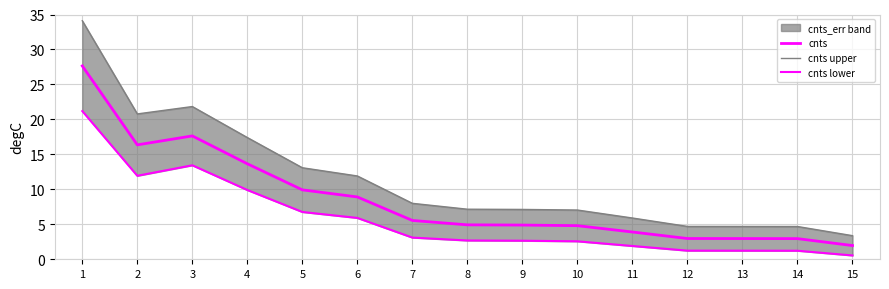

Reading left to right, transcribe all the data shown in this chart.

cnts: 1=27.6	2=16.4	3=17.6	4=13.7	5=9.9	6=8.9	7=5.5	8=4.9	9=4.9	10=4.8	11=3.9	12=3.0	13=3.0	14=3.0	15=2.0
cnts upper: 1=34.1	2=20.8	3=21.8	4=17.4	5=13.1	6=11.9	7=8.0	8=7.2	9=7.1	10=7.0	11=5.9	12=4.7	13=4.7	14=4.7	15=3.4
cnts lower: 1=21.2	2=11.9	3=13.4	4=9.9	5=6.8	6=5.9	7=3.1	8=2.7	9=2.7	10=2.6	11=1.9	12=1.2	13=1.2	14=1.2	15=0.5